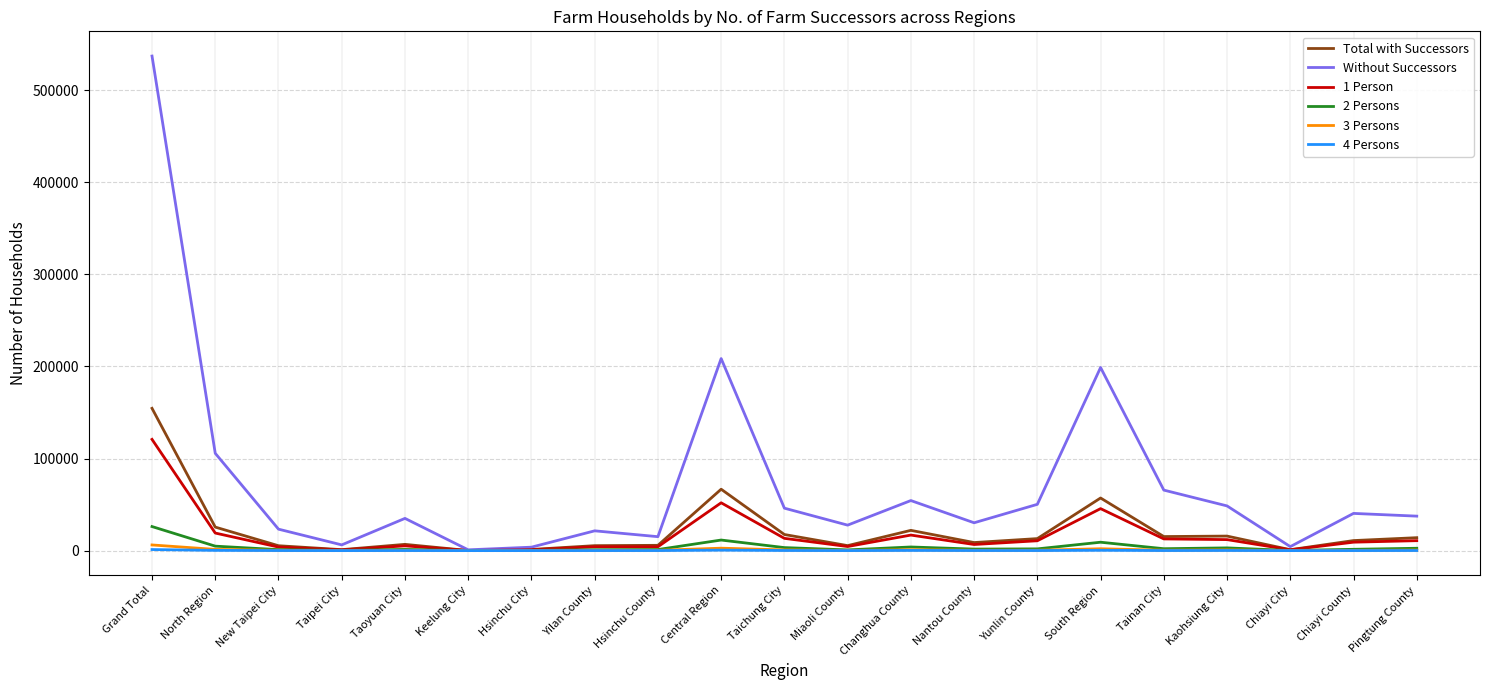

True or false: Total with Successors has a value of 15765 at Kaohsiung City.

True